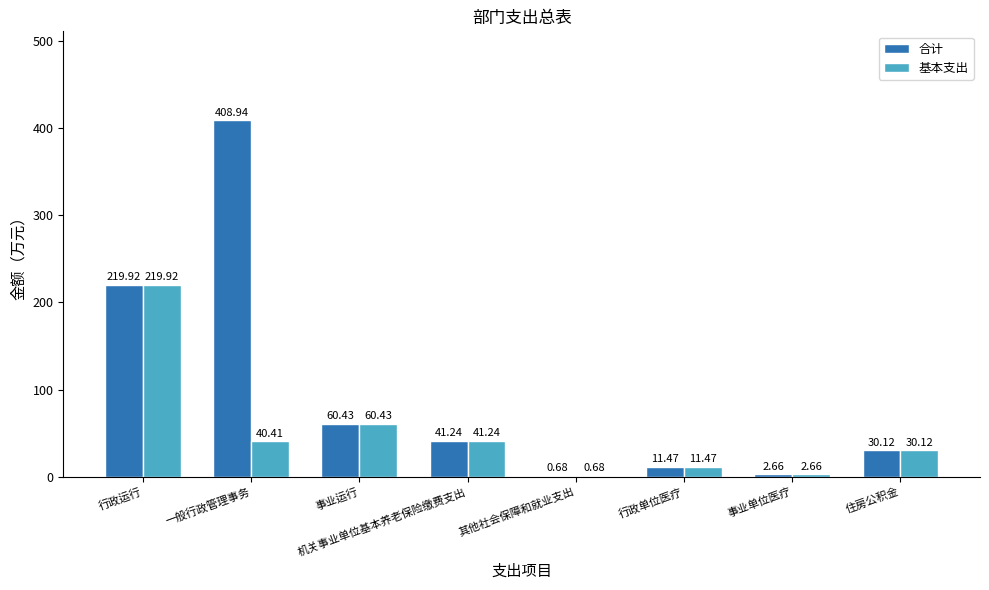

Which series has the largest range (max minus min)?

合计